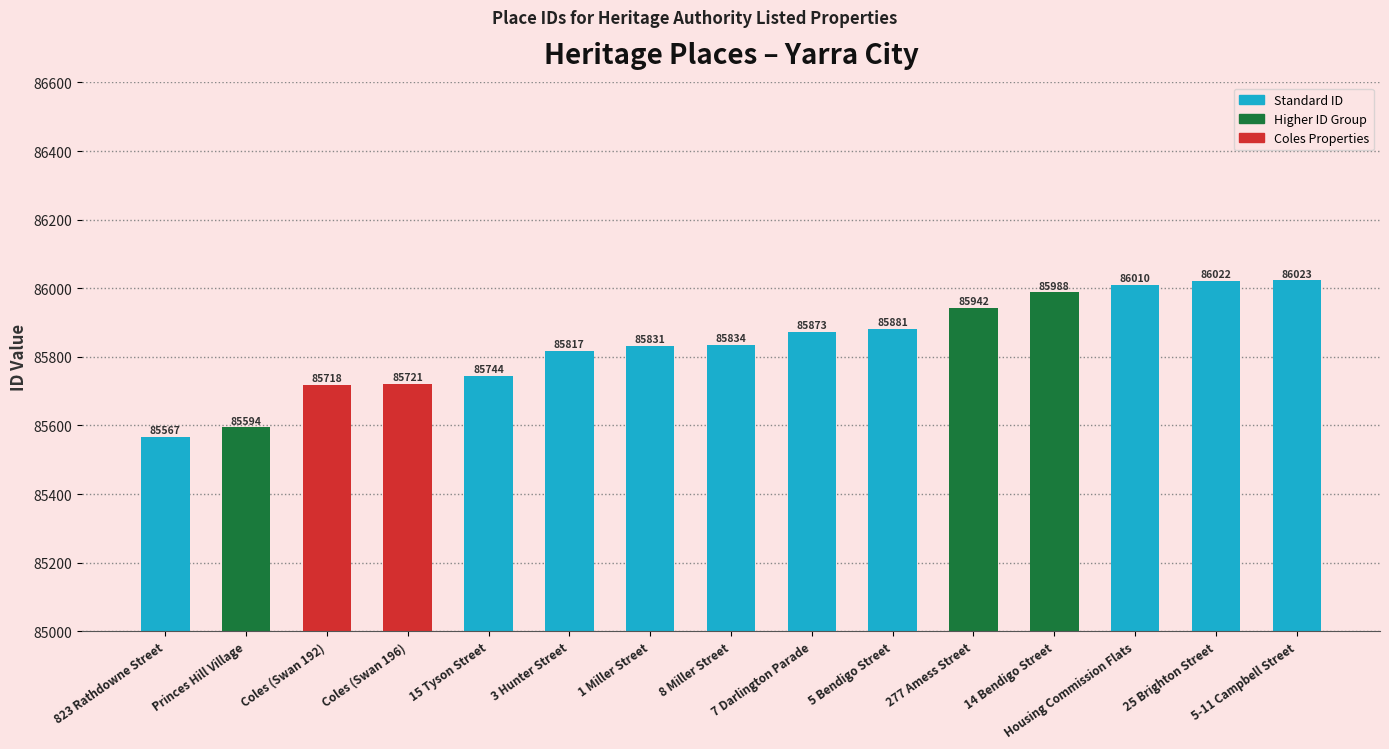

List the labels in order of value, smallest first.

823 Rathdowne Street, Princes Hill Village, Coles (Swan 192), Coles (Swan 196), 15 Tyson Street, 3 Hunter Street, 1 Miller Street, 8 Miller Street, 7 Darlington Parade, 5 Bendigo Street, 277 Amess Street, 14 Bendigo Street, Housing Commission Flats, 25 Brighton Street, 5-11 Campbell Street